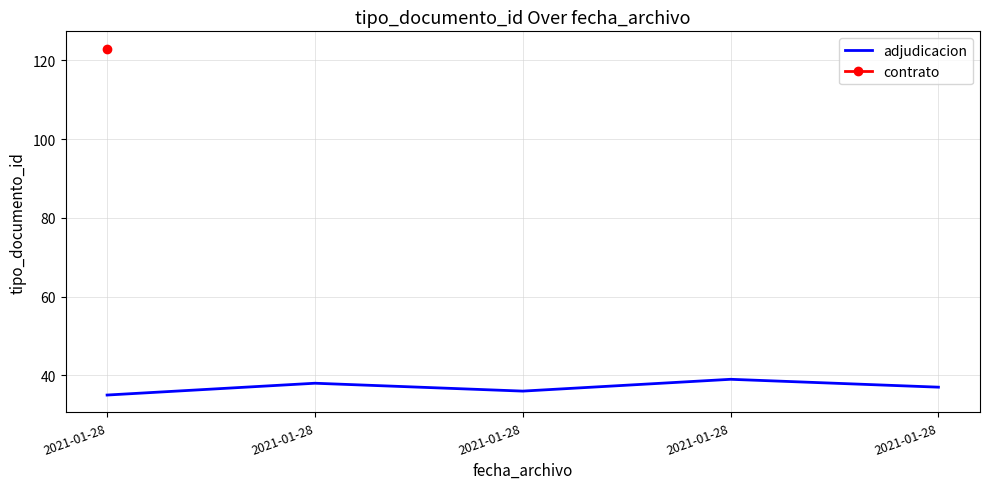

How many values are below 37?

2